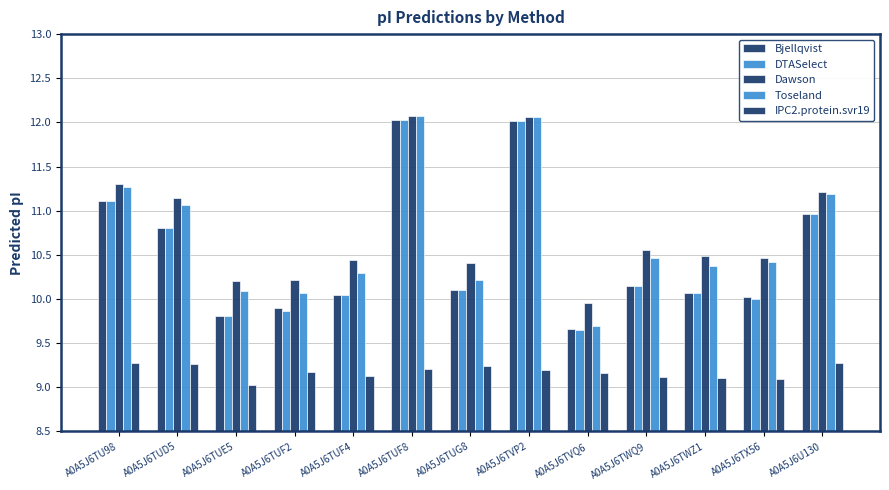

How many distinct data groups are displayed?

5